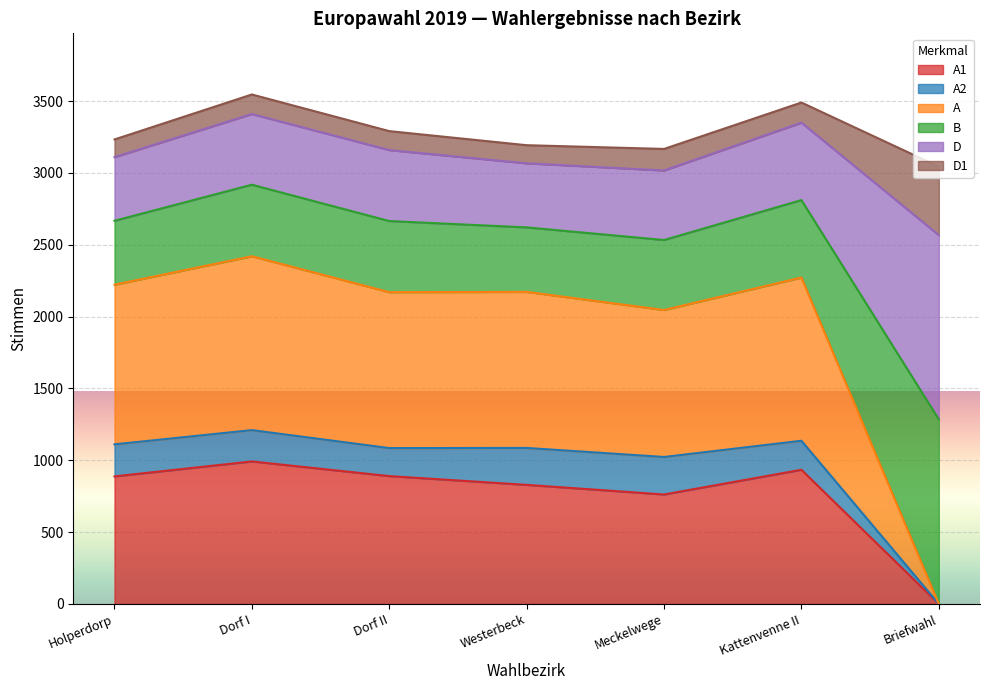

Where is A1 nearest to the value 496?

Meckelwege